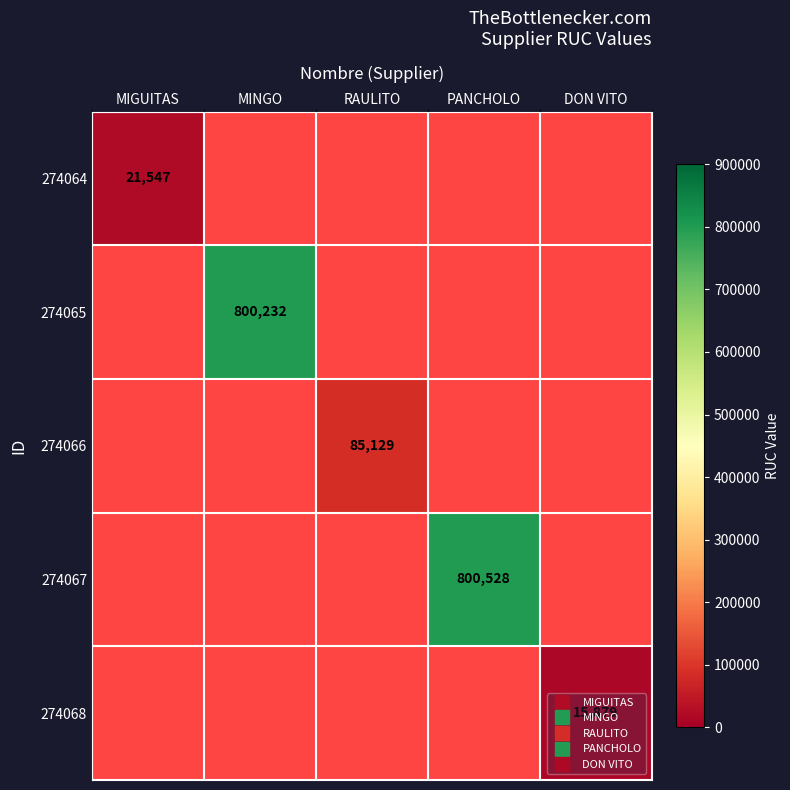

Is the value of 274064 at MIGUITAS greater than the value of 274066 at PANCHOLO?

No